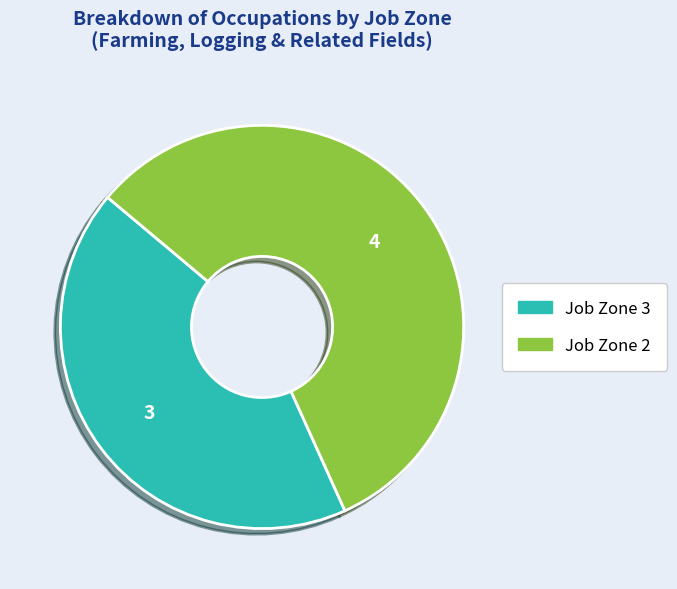

Is there any slice that represents more than half of the pie?

Yes